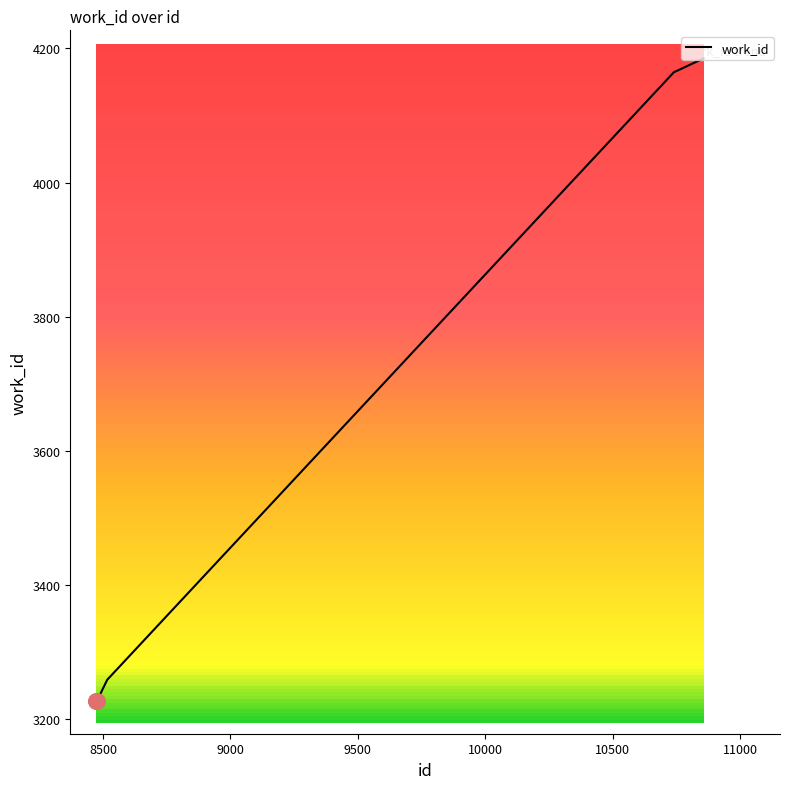

What is the maximum value shown in the chart?

4185